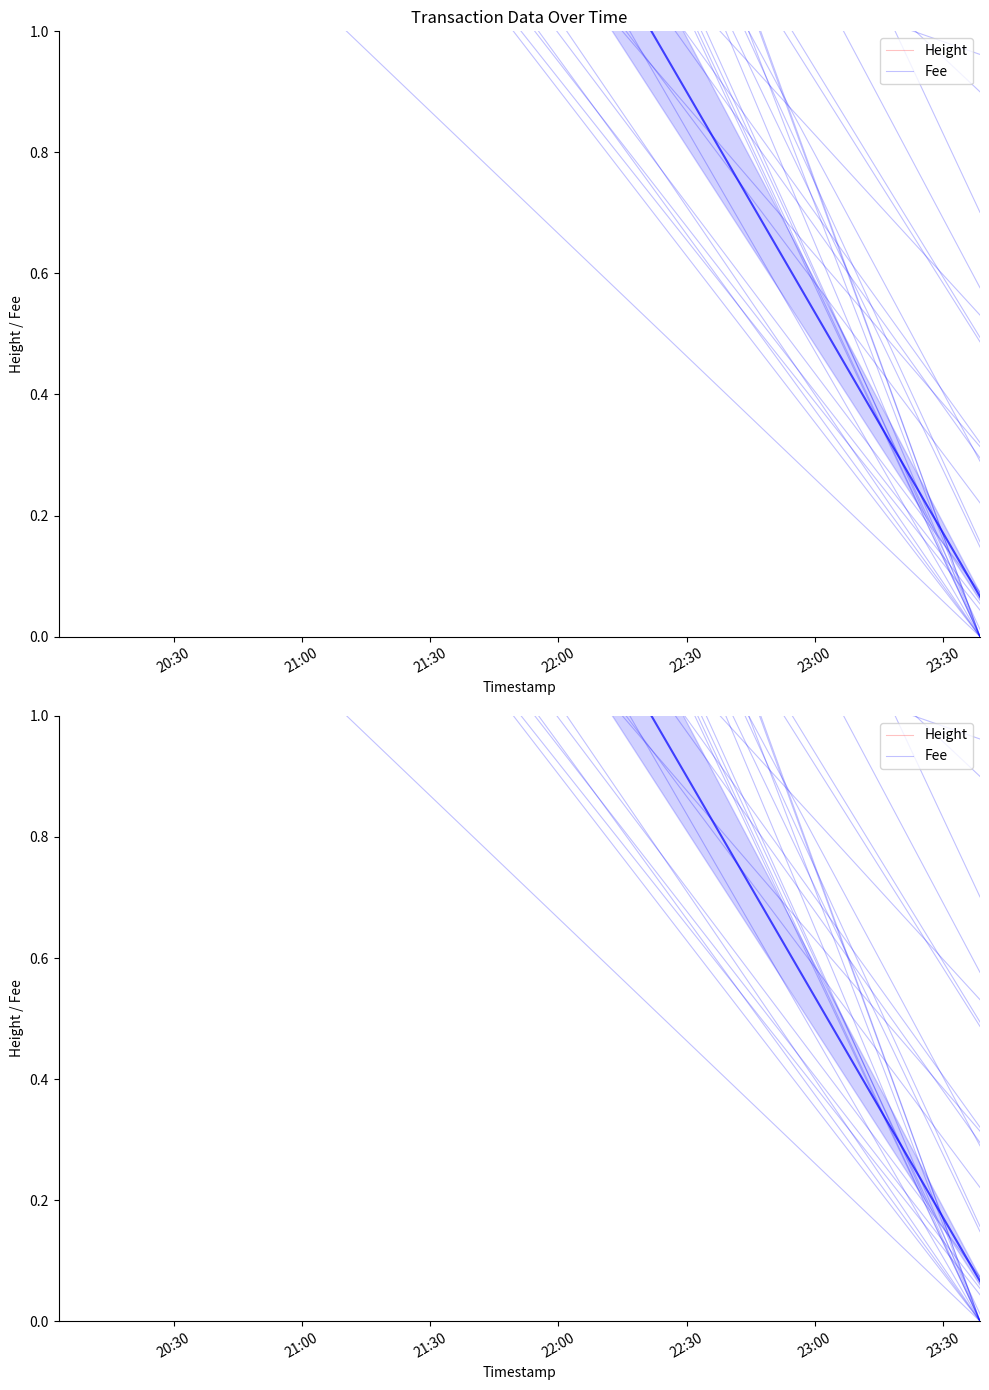

Between 20:30 and 21:00, which series saw the biggest shift?

Height